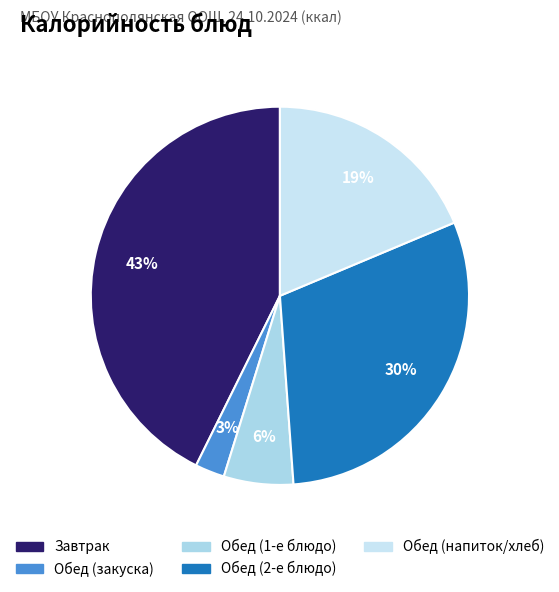

To the nearest percent, what is the average slice percentage?

20%